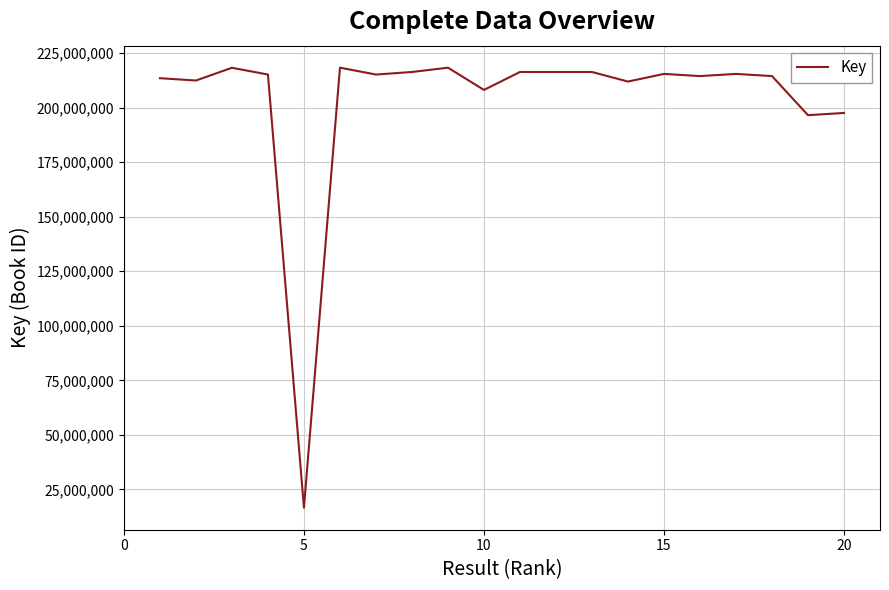

What is the difference between the maximum and minimum values?

201714389